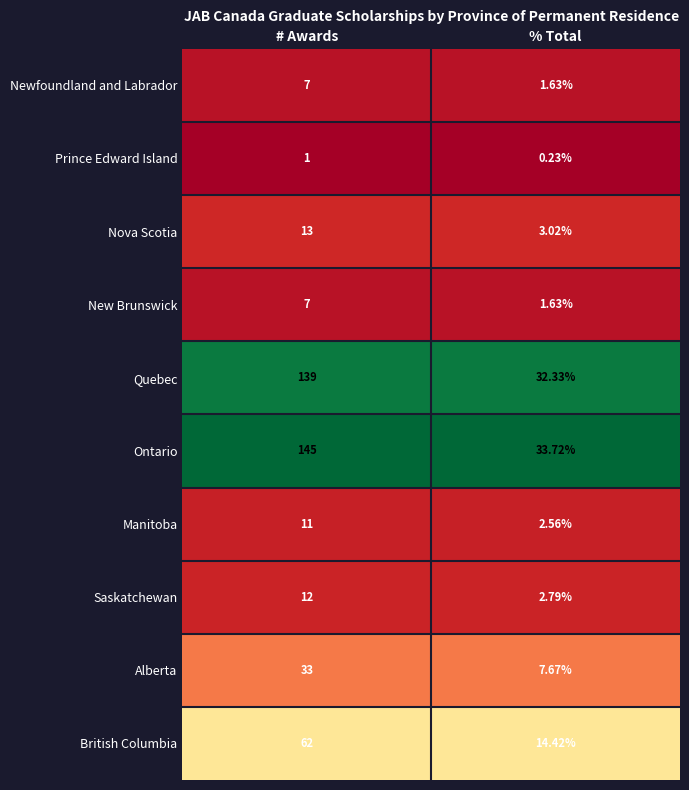

At which label is British Columbia closest to 38?

% Total